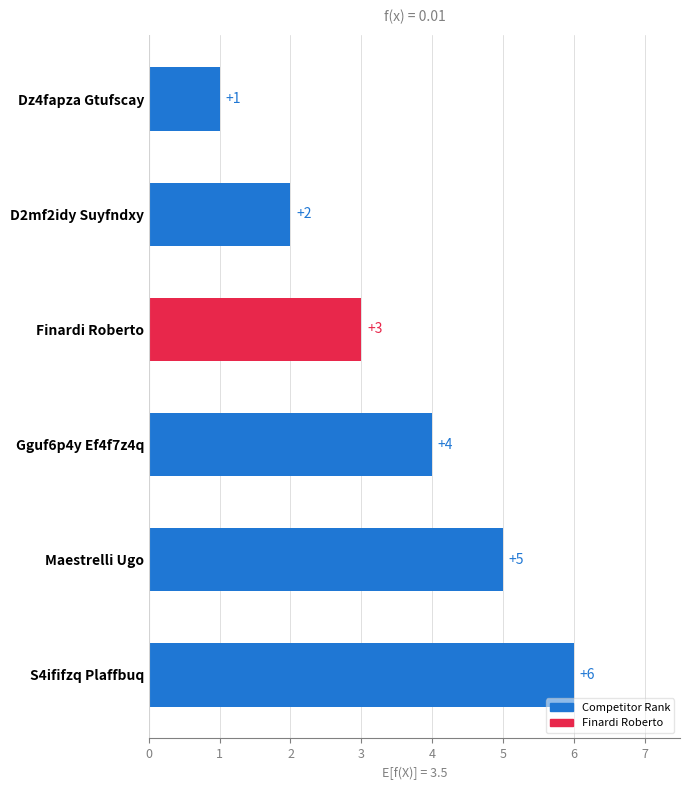

What is the approximate value at Gguf6p4y Ef4f7z4q?

4